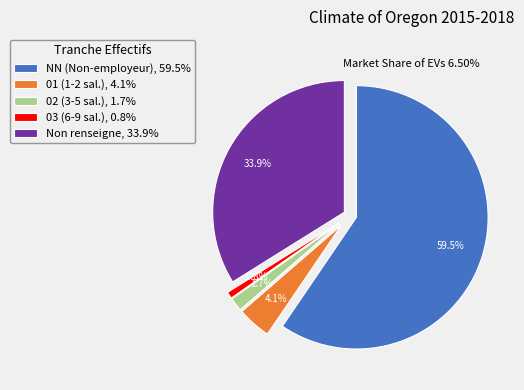

What percentage is the NN slice, to the nearest percent?

60%